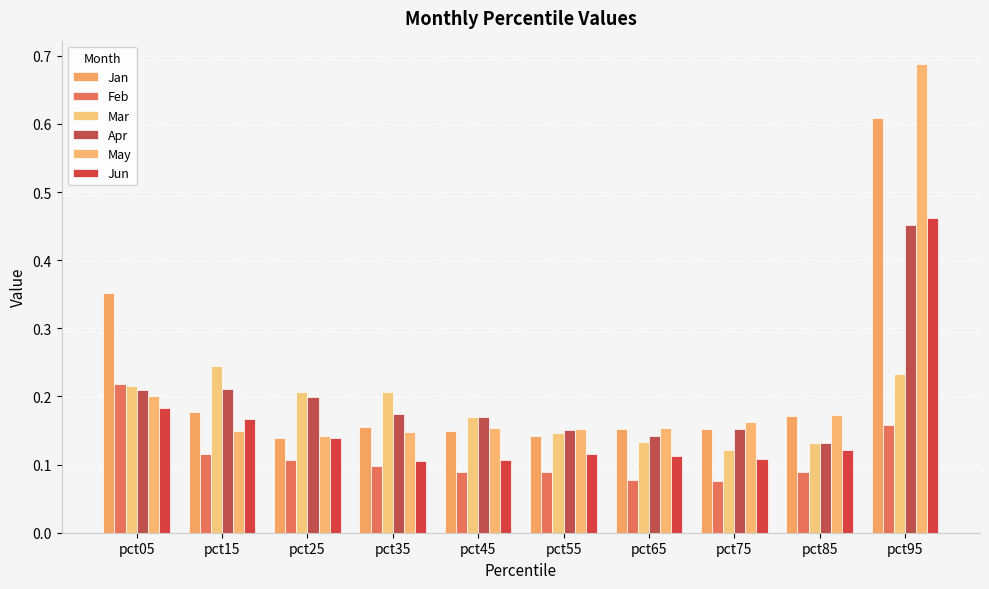

Does the chart contain stacked bars?

No